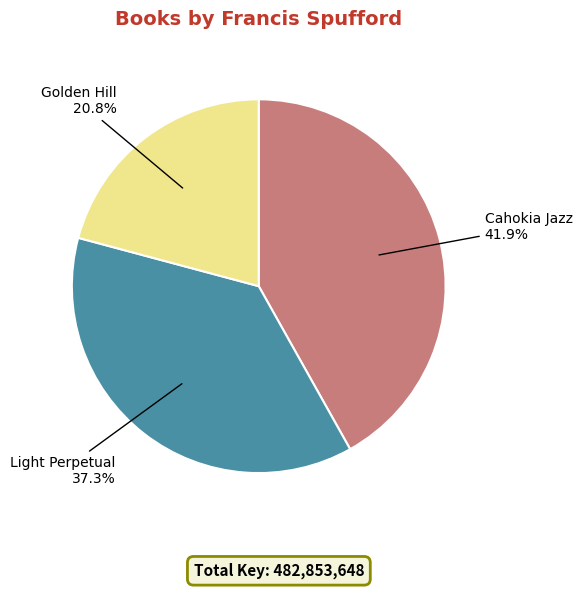

Is the sum of Cahokia Jazz and Golden Hill greater than half?

Yes